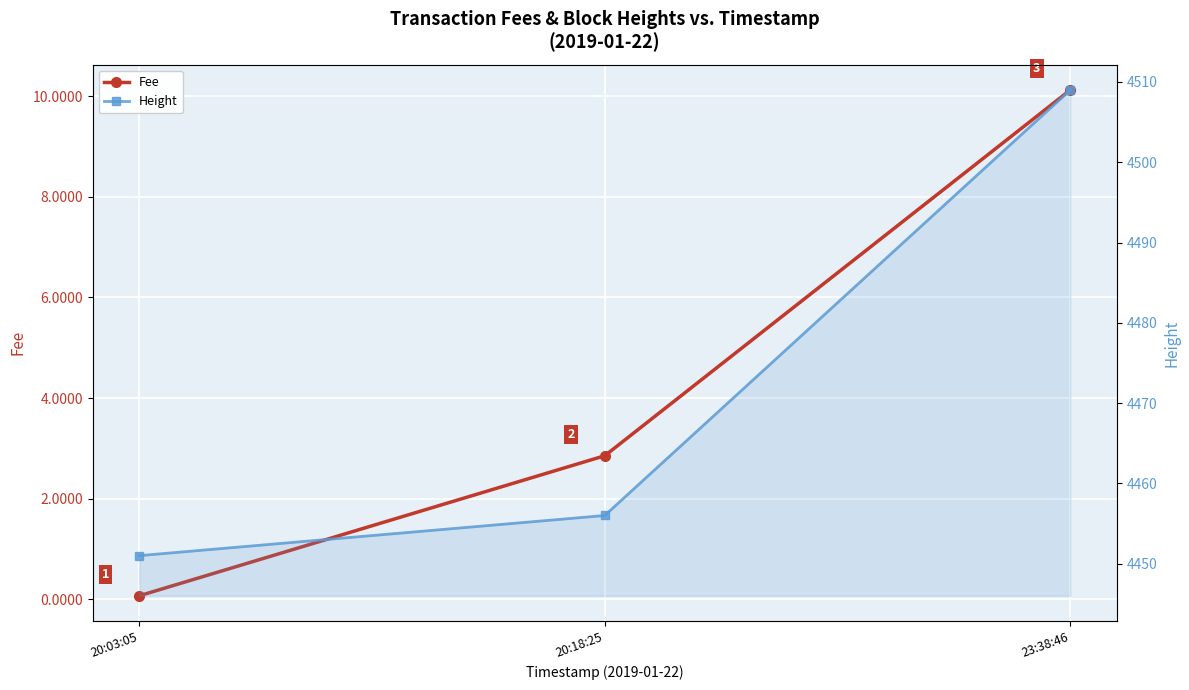

List the labels in order of Height value, largest first.

23:38:46, 20:18:25, 20:03:05